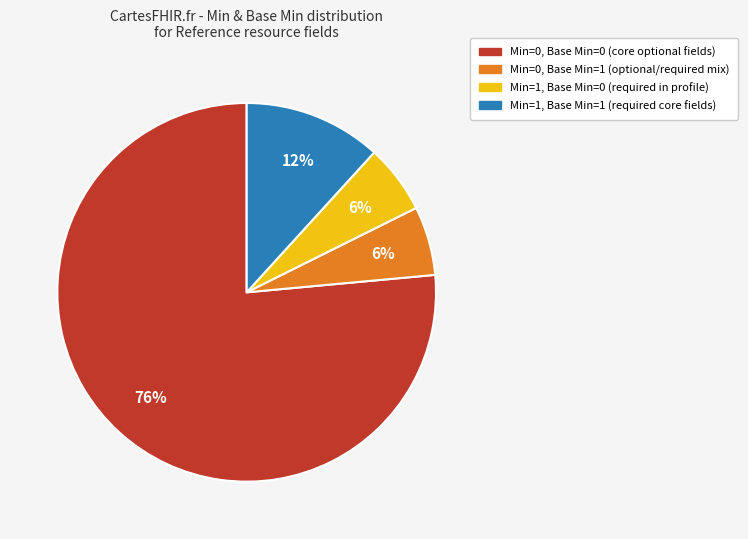

Is there a majority slice in this chart?

Yes